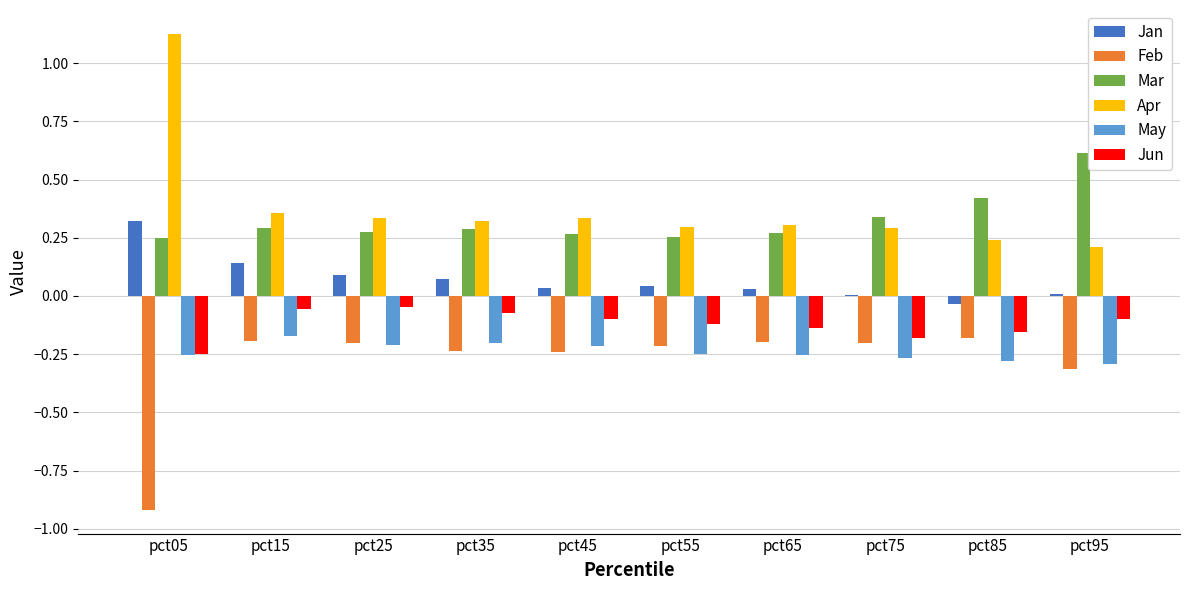

Which category has the highest value across all series?

pct05